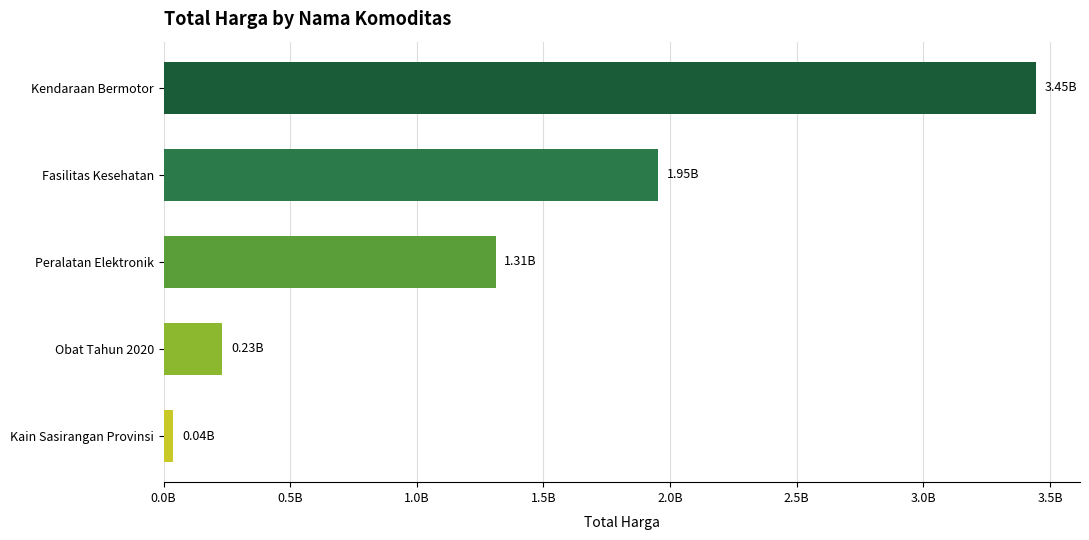

List the labels in order of value, largest first.

Kendaraan Bermotor, Fasilitas Kesehatan, Peralatan Elektronik, Obat Tahun 2020, Kain Sasirangan Provinsi